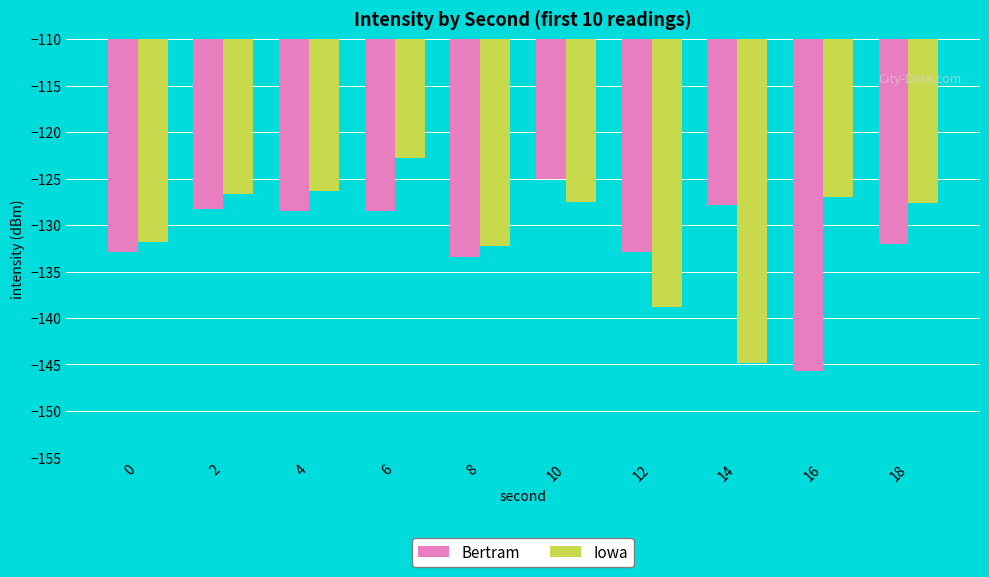

Which series has the widest spread of values?

Iowa